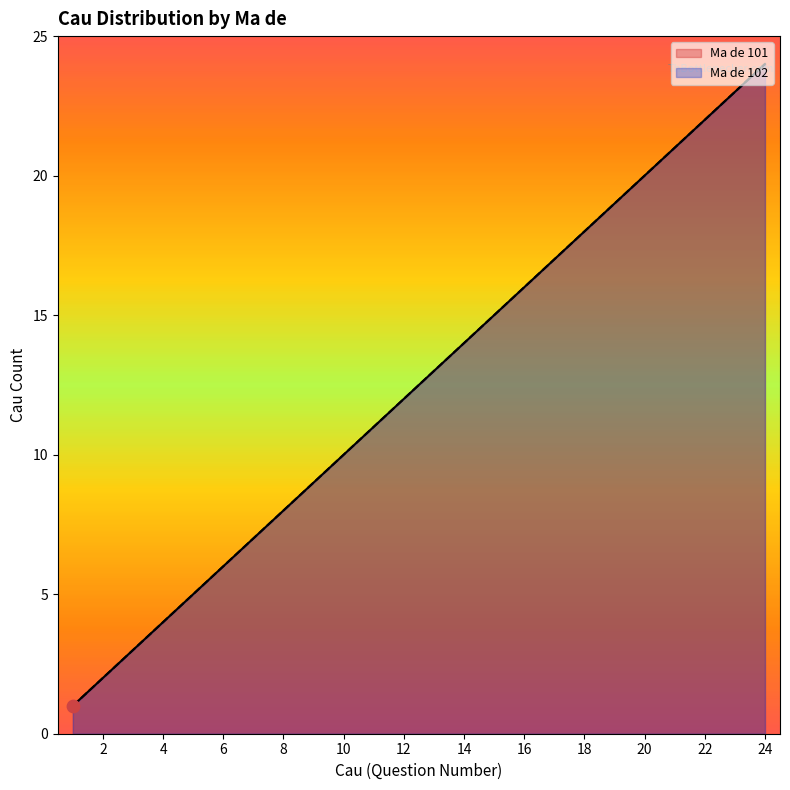

What is the total value across all series at 8?

16